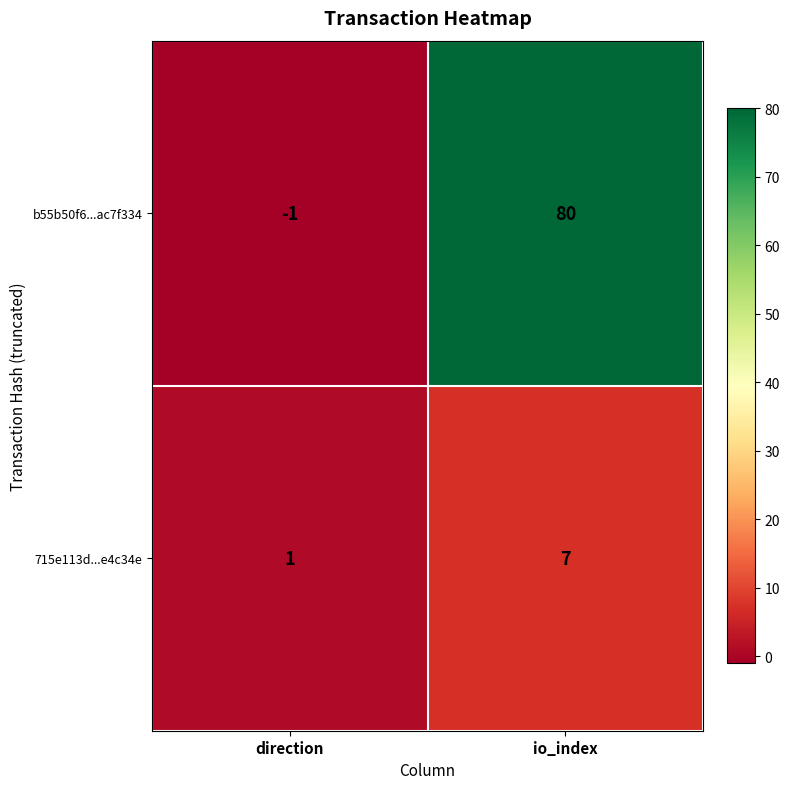

What is the difference between the maximum and minimum values in the 715e113d...e4c34e series?

6